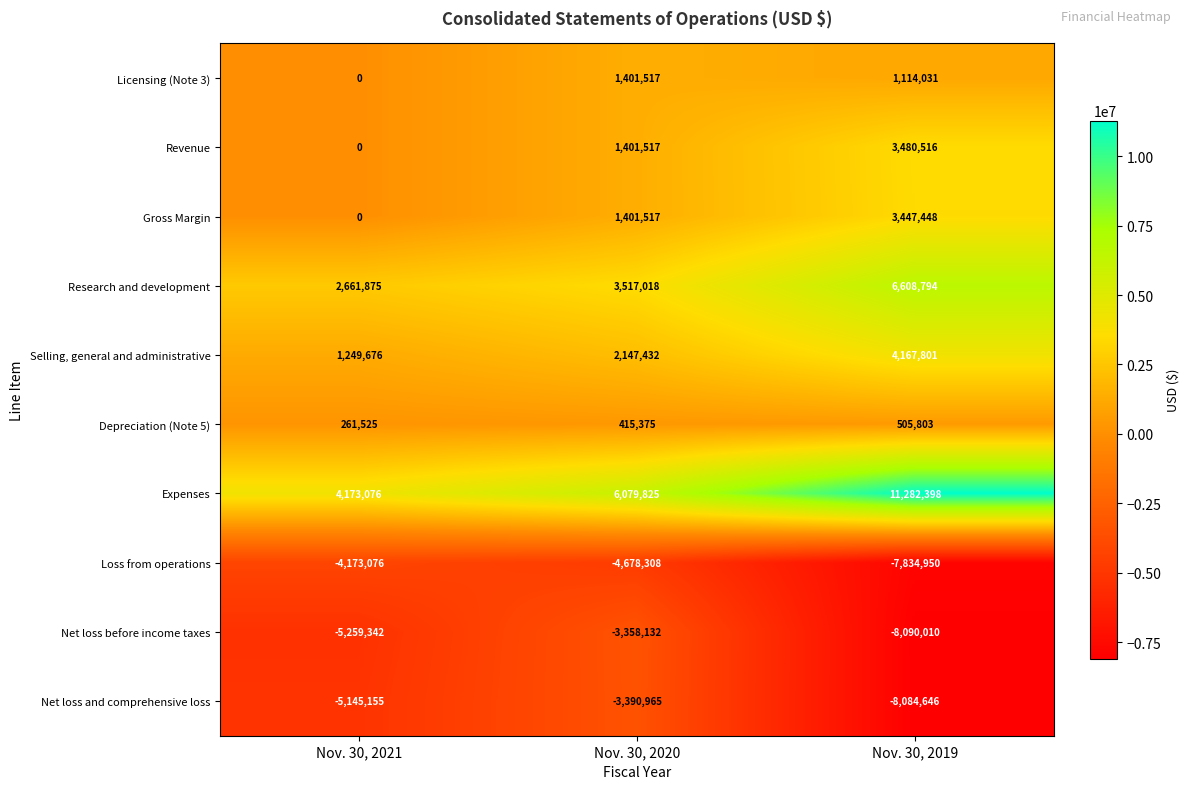

Reading right to left, what are all the values shown in this chart?

Licensing (Note 3): 1114031	1401517	0
Revenue: 3480516	1401517	0
Gross Margin: 3447448	1401517	0
Research and development: 6608794	3517018	2661875
Selling, general and administrative: 4167801	2147432	1249676
Depreciation (Note 5): 505803	415375	261525
Expenses: 11282398	6079825	4173076
Loss from operations: -7834950	-4678308	-4173076
Net loss before income taxes: -8090010	-3358132	-5259342
Net loss and comprehensive loss: -8084646	-3390965	-5145155